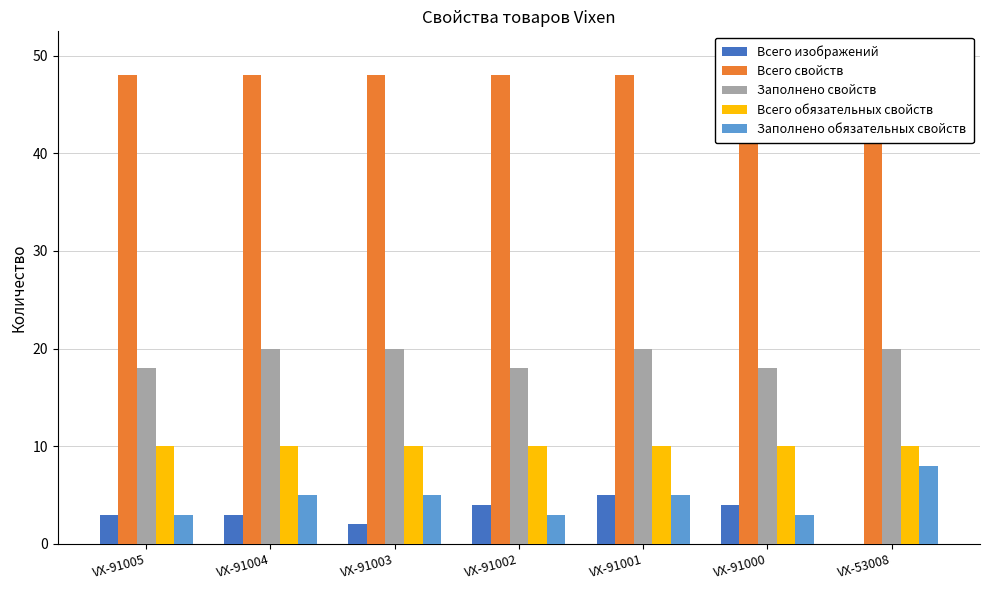

True or false: Заполнено свойств has a value of 20 at VX-91001.

True